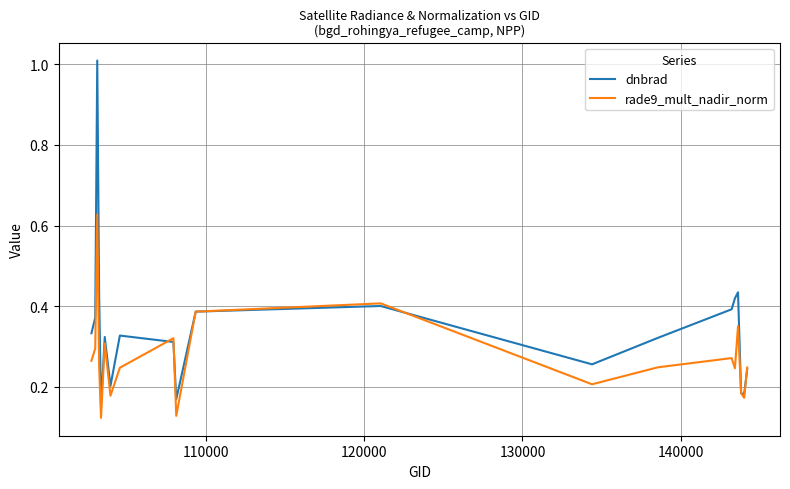

Which series has the largest total across all categories?

dnbrad